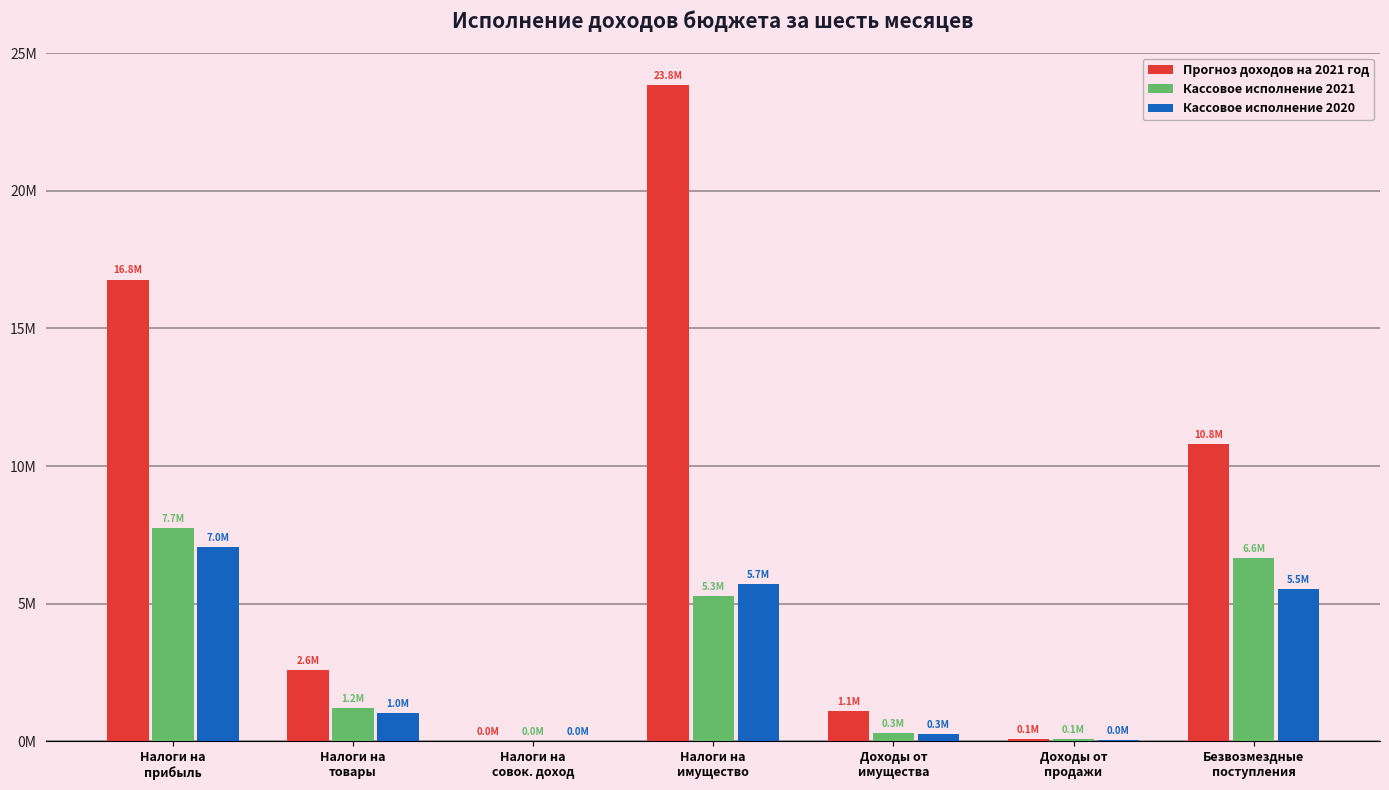

Are the bars horizontal?

No